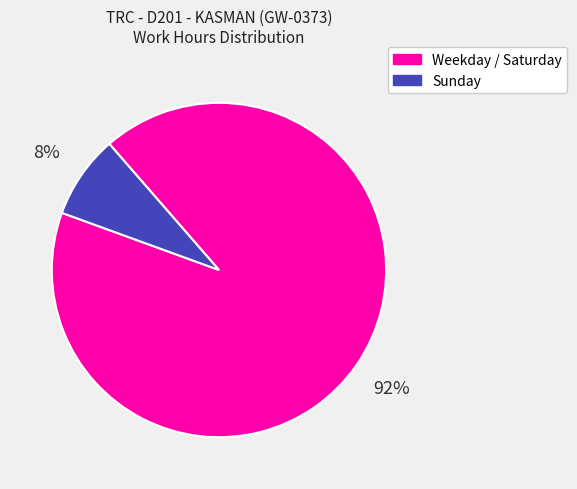

To the nearest percent, what is the average slice percentage?

50%